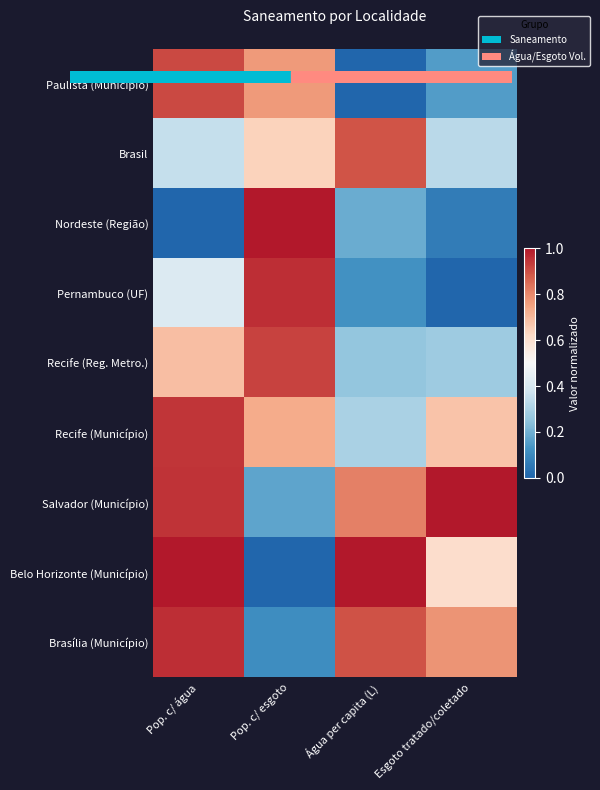

How many distinct data groups are displayed?

9